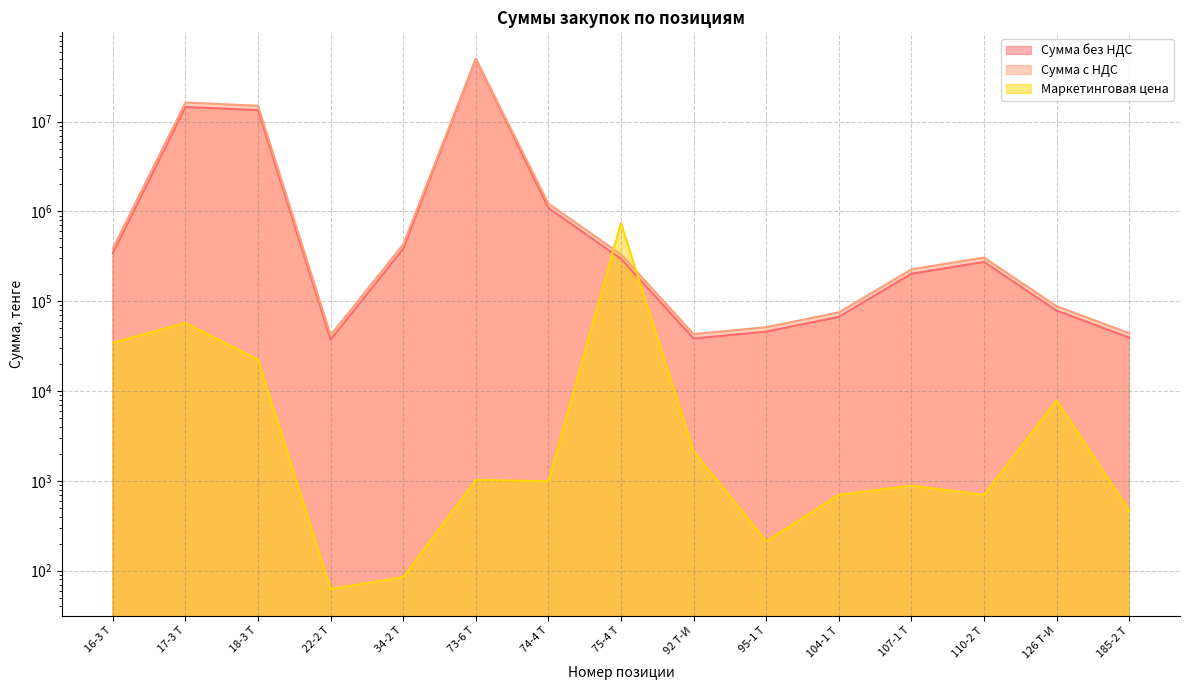

How many intersections are there between Маркетинговая цена and Сумма без НДС?

2